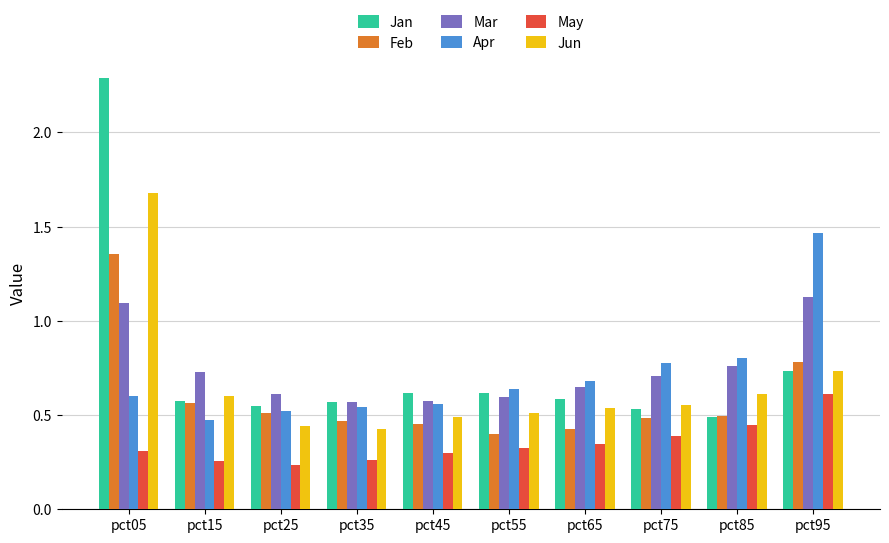

Is the value of Feb at pct85 greater than the value of Apr at pct15?

Yes